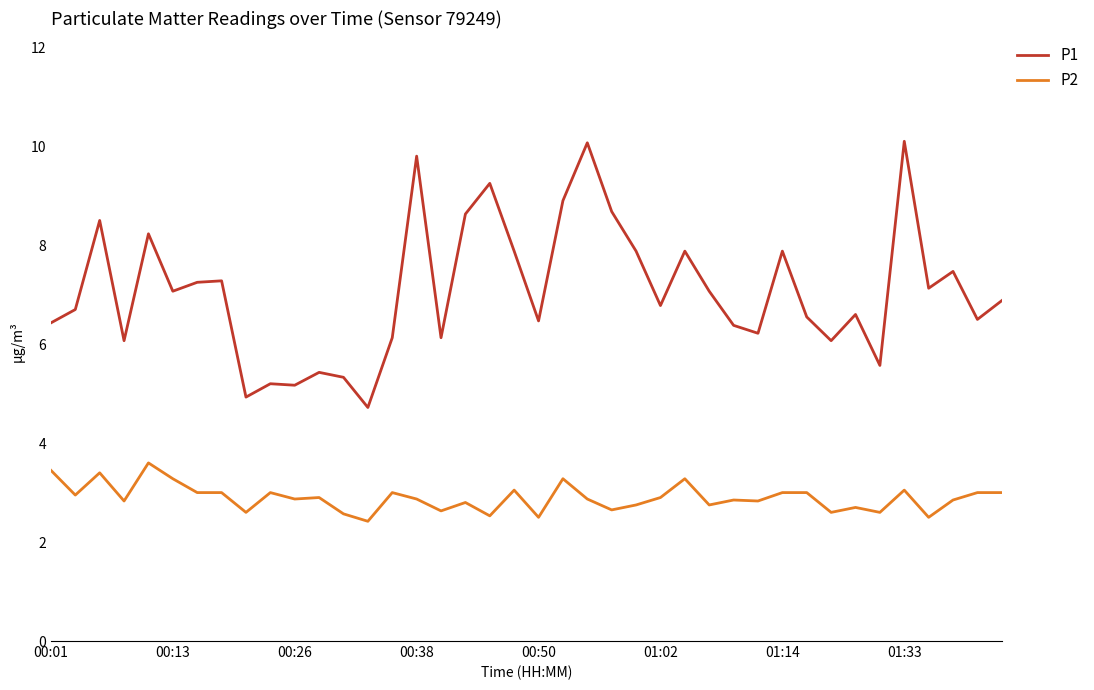

At how many categories does at least one series exceed 8?

9